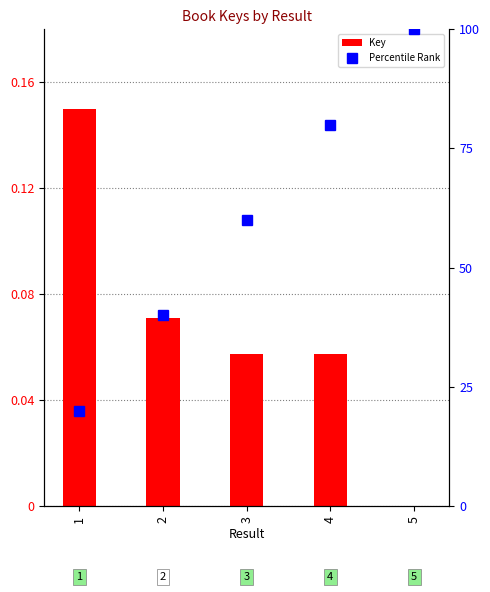

Reading right to left, what are all the values shown in this chart?

Key: 0.0	0.1	0.1	0.1	0.1
Percentile Rank: 100.0	80.0	60.0	40.0	20.0